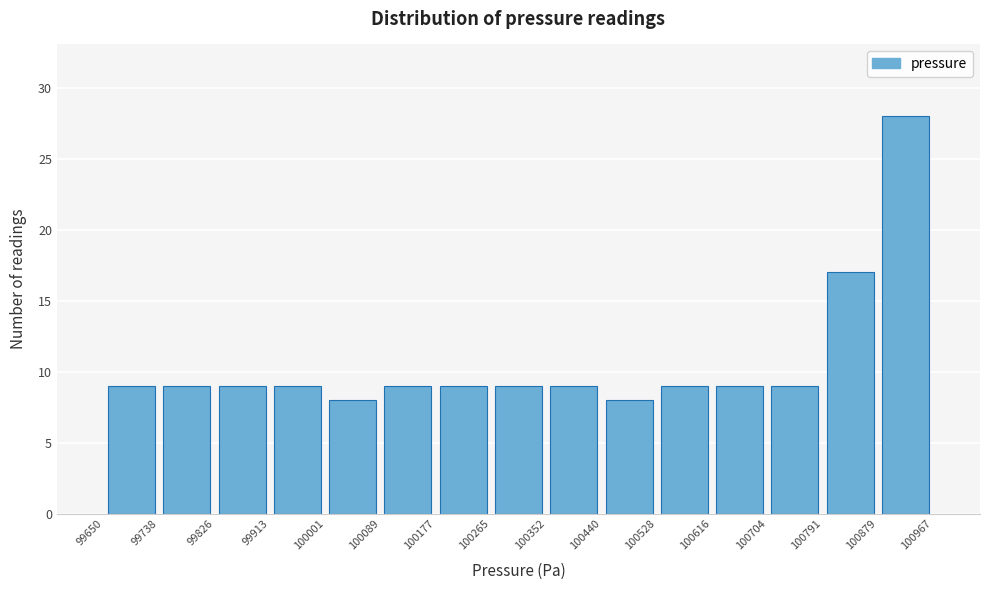

Reading left to right, list every bar in this chart as the range it spans on the x-axis followed by its height. The values are not printed on the chart, so give them approximately, as read against the axis.

99650 to 99738: 9
99738 to 99826: 9
99826 to 99913: 9
99913 to 100001: 9
100001 to 100089: 8
100089 to 100177: 9
100177 to 100265: 9
100265 to 100352: 9
100352 to 100440: 9
100440 to 100528: 8
100528 to 100616: 9
100616 to 100704: 9
100704 to 100791: 9
100791 to 100879: 17
100879 to 100967: 28